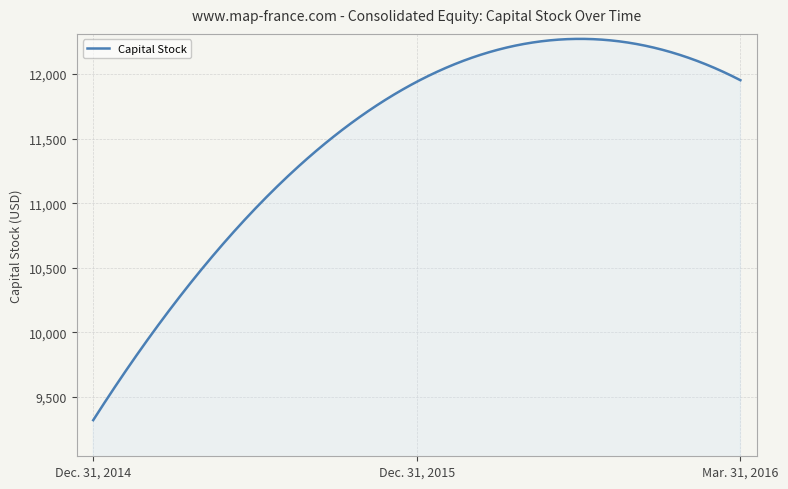

What is the maximum value shown in the chart?

12271.9